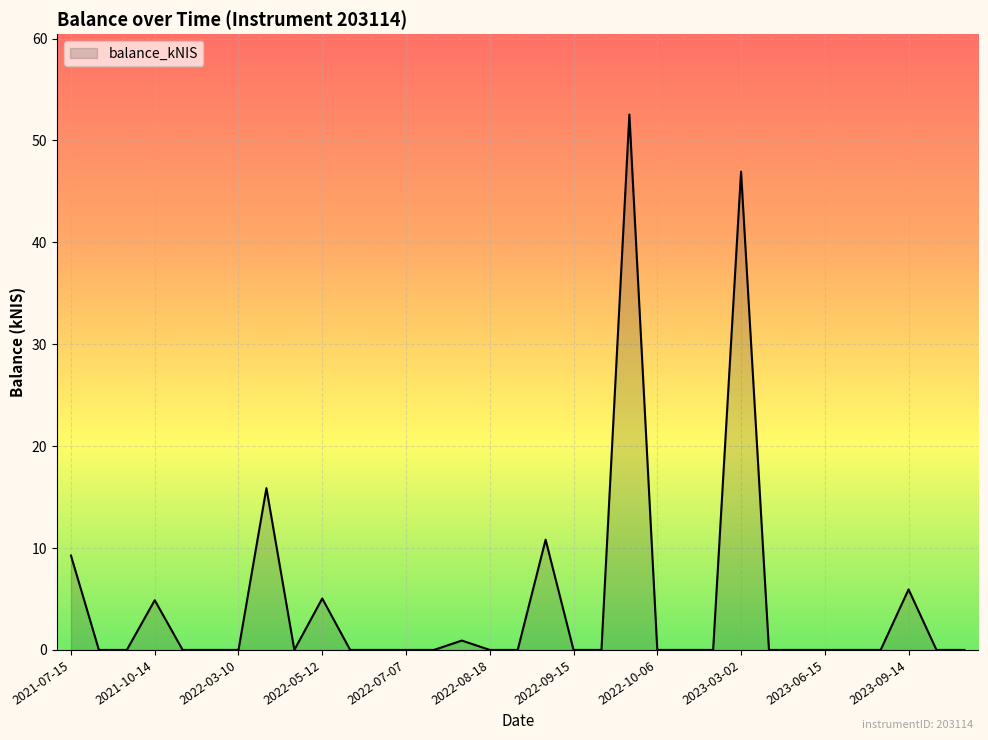

Rank the categories by value from highest to lowest.

2022-09-29, 2023-03-02, 2022-03-16, 2022-09-08, 2021-07-15, 2023-09-14, 2022-05-12, 2021-10-14, 2022-08-11, 2021-07-22, 2021-08-19, 2021-10-21, 2022-02-17, 2022-03-10, 2022-03-24, 2022-05-19, 2022-05-26, 2022-07-07, 2022-07-21, 2022-08-18, 2022-09-01, 2022-09-15, 2022-09-22, 2022-10-06, 2022-10-27, 2023-01-26, 2023-03-09, 2023-03-16, 2023-06-15, 2023-06-22, 2023-08-17, 2023-09-21, 2024-02-01